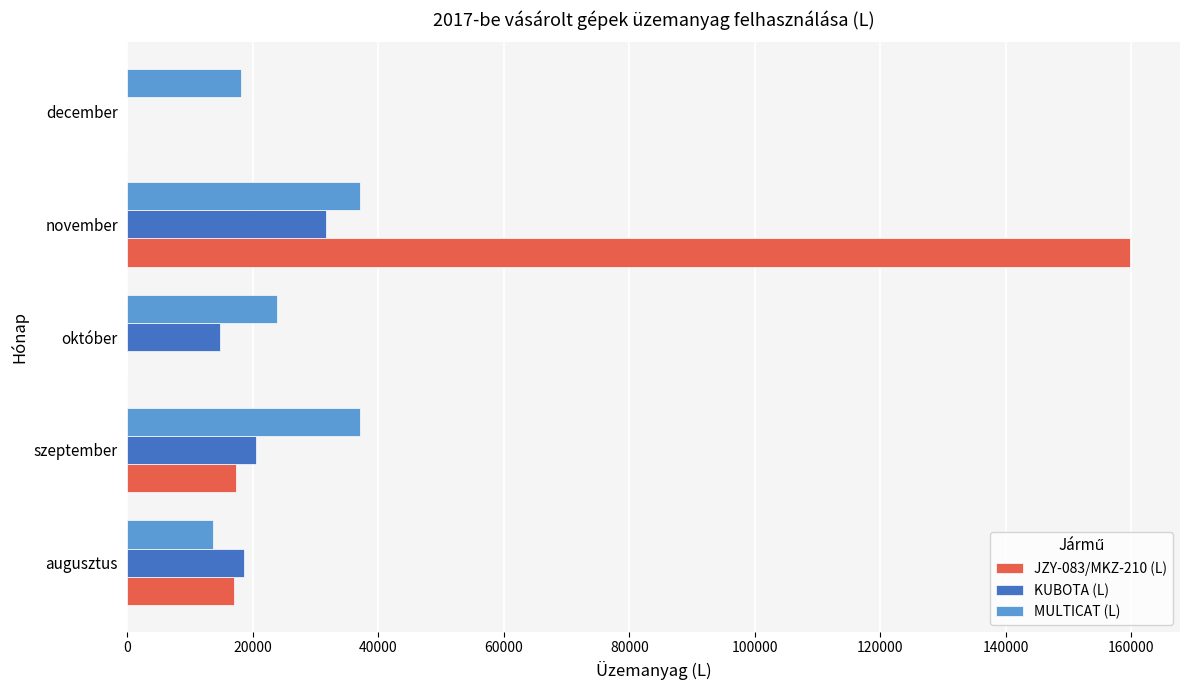

What is the sum of all MULTICAT (L) values?

129628